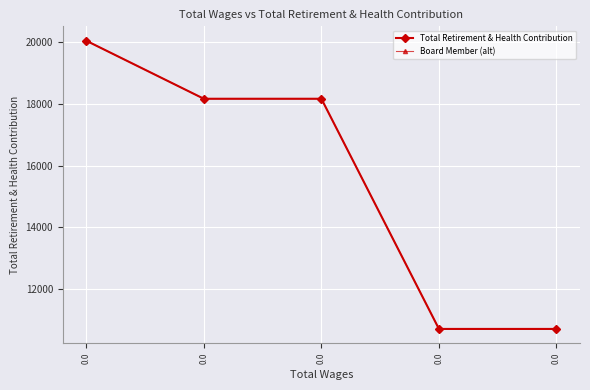

True or false: Total Retirement & Health Contribution has a value of 18160.6 at 0.0.

True